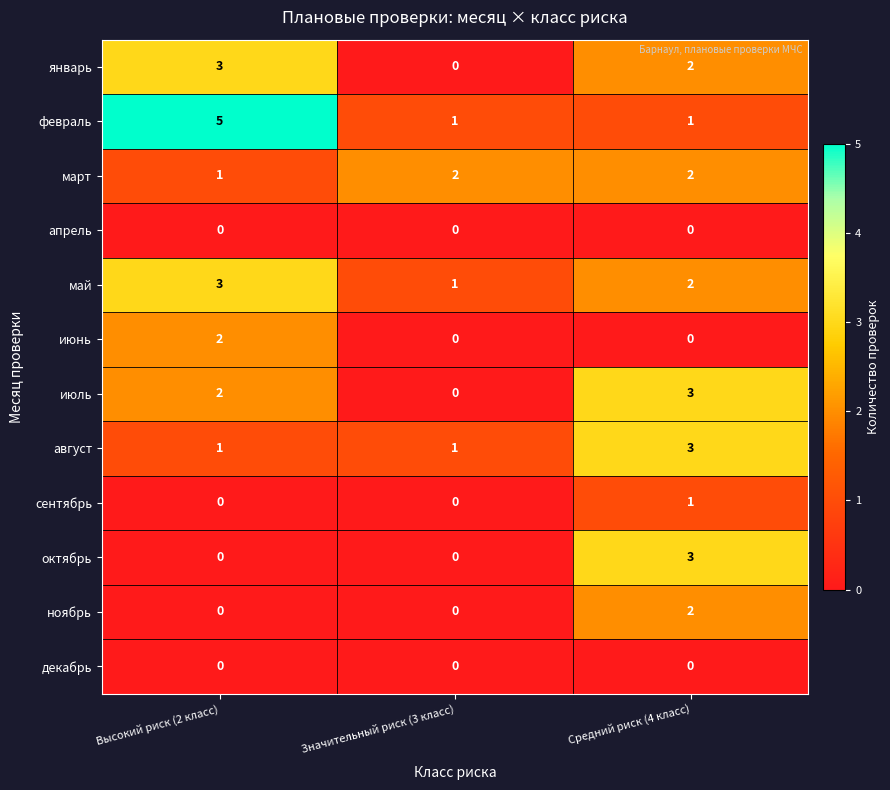

At which category is the sum across all series the highest?

Средний риск (4 класс)